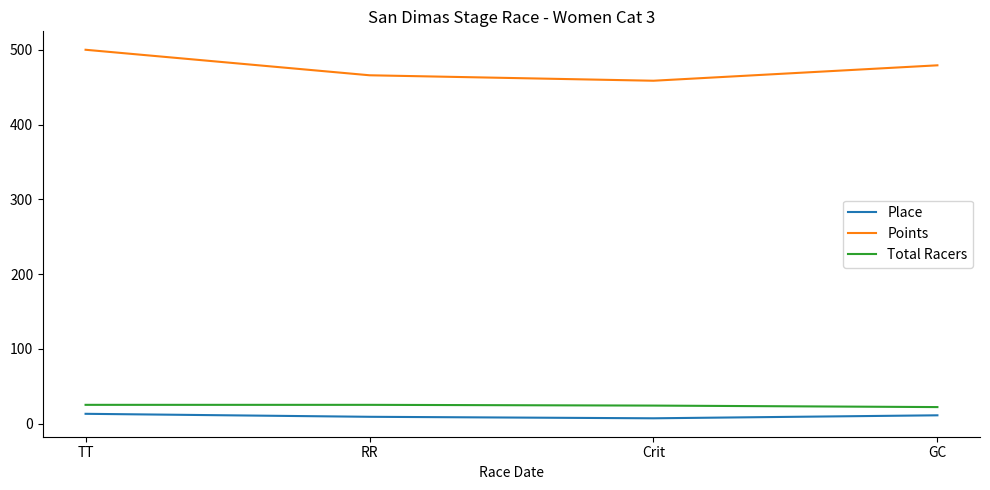

What is the lowest value of the Total Racers series?

22.0